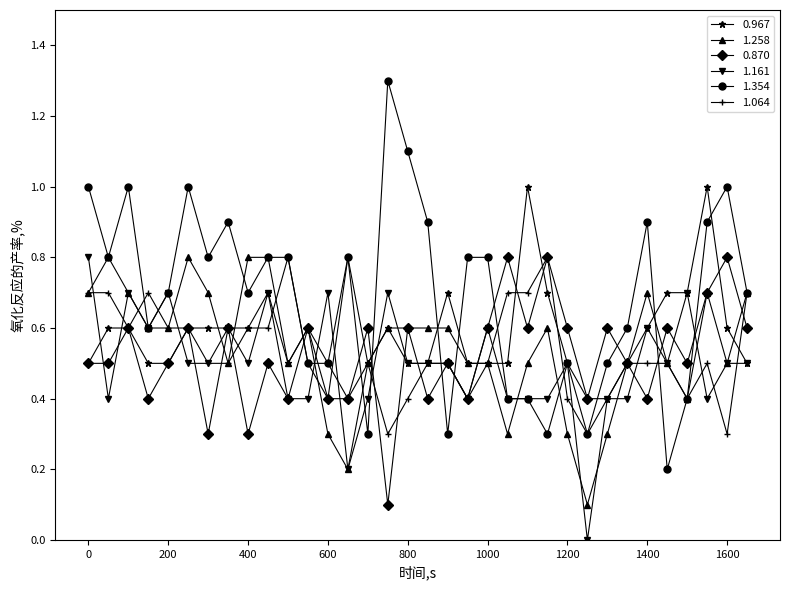

What is the minimum value for 0.967?

0.4